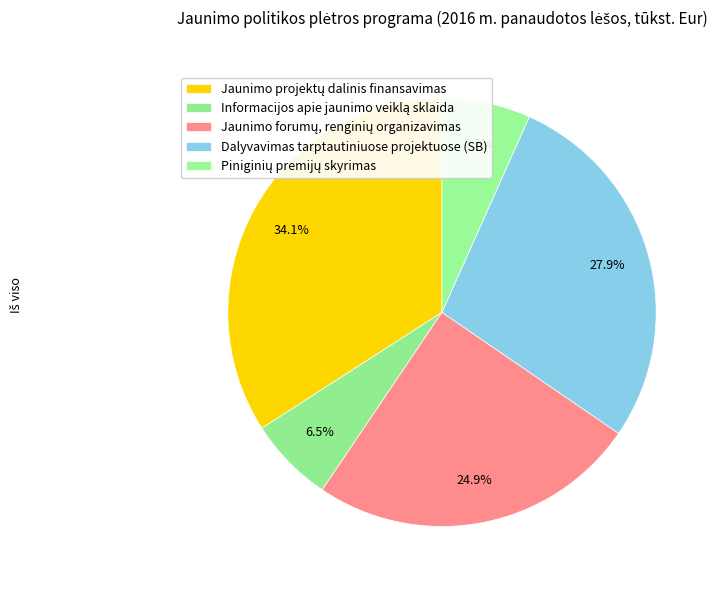

Combined, do Informacijos apie jaunimo veiklą sklaida and Jaunimo projektų dalinis finansavimas account for over 50%?

No